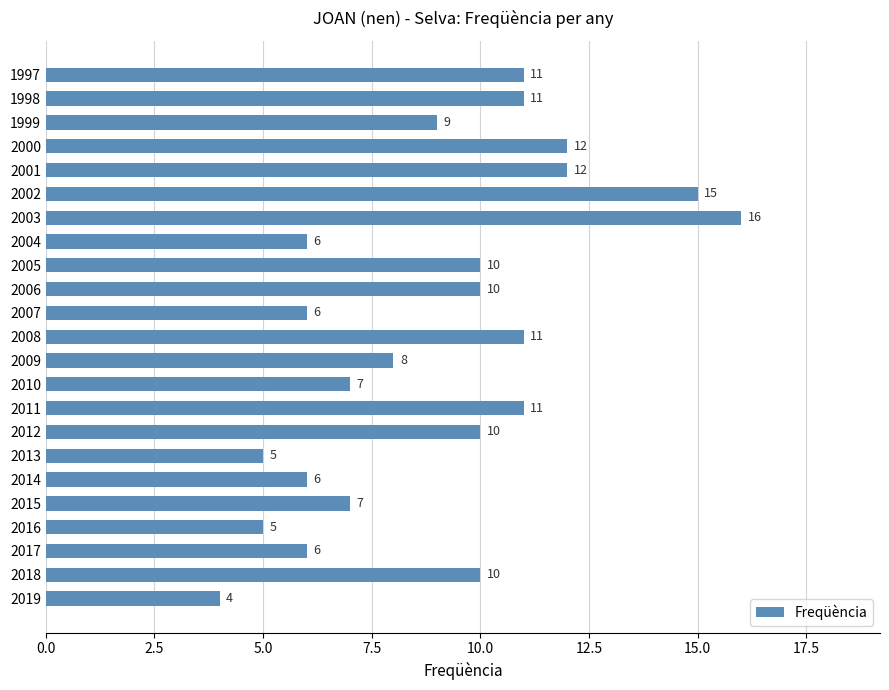

Reading bottom to top, what are all the values shown in this chart?

2019=4	2018=10	2017=6	2016=5	2015=7	2014=6	2013=5	2012=10	2011=11	2010=7	2009=8	2008=11	2007=6	2006=10	2005=10	2004=6	2003=16	2002=15	2001=12	2000=12	1999=9	1998=11	1997=11